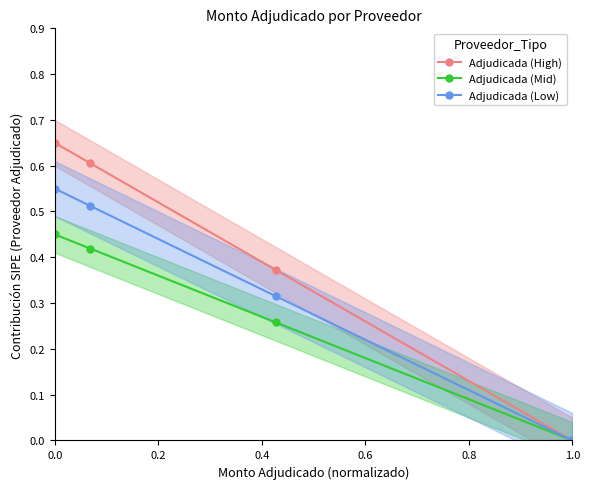

Does the chart have visible grid lines?

No